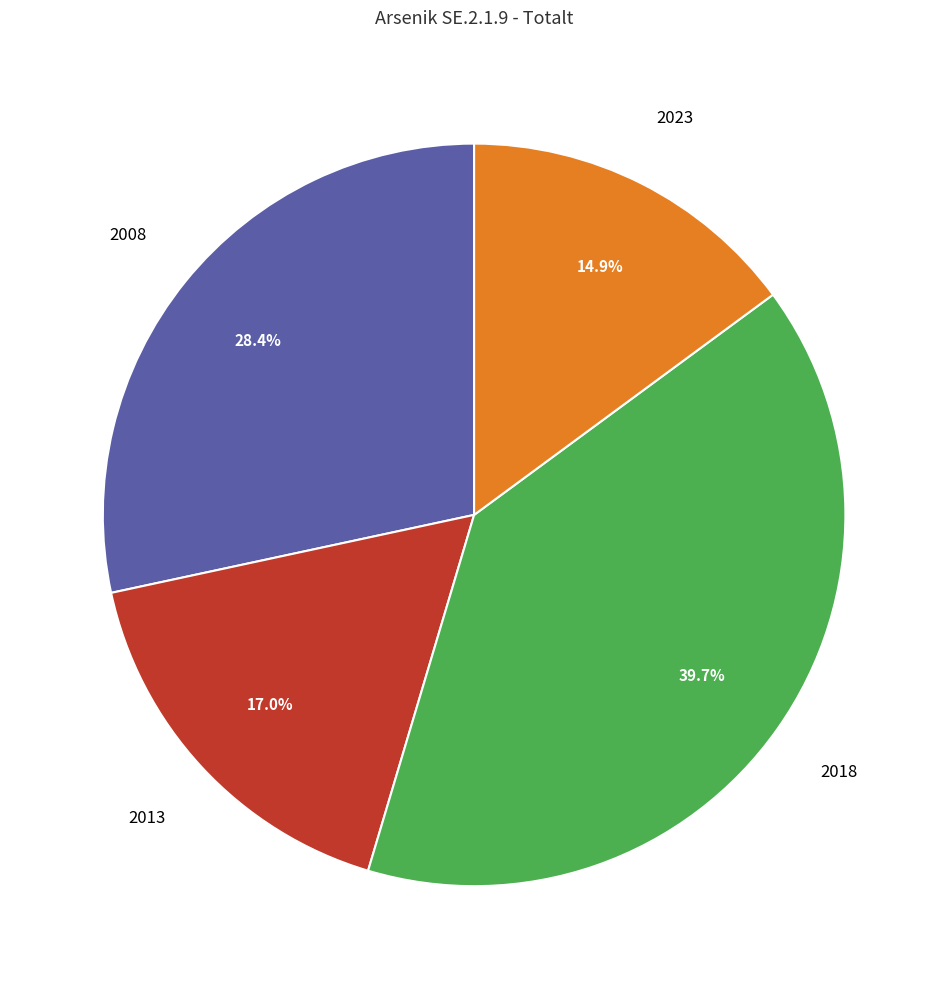

Does any single category account for the majority?

No